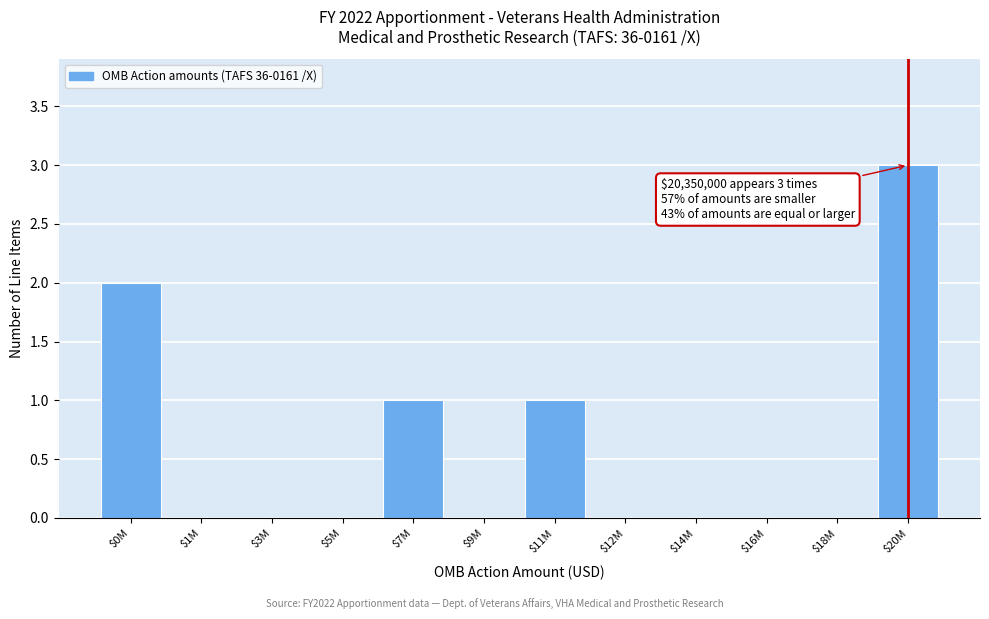

The chart shows a value of 0 at $16M. True or false?

True